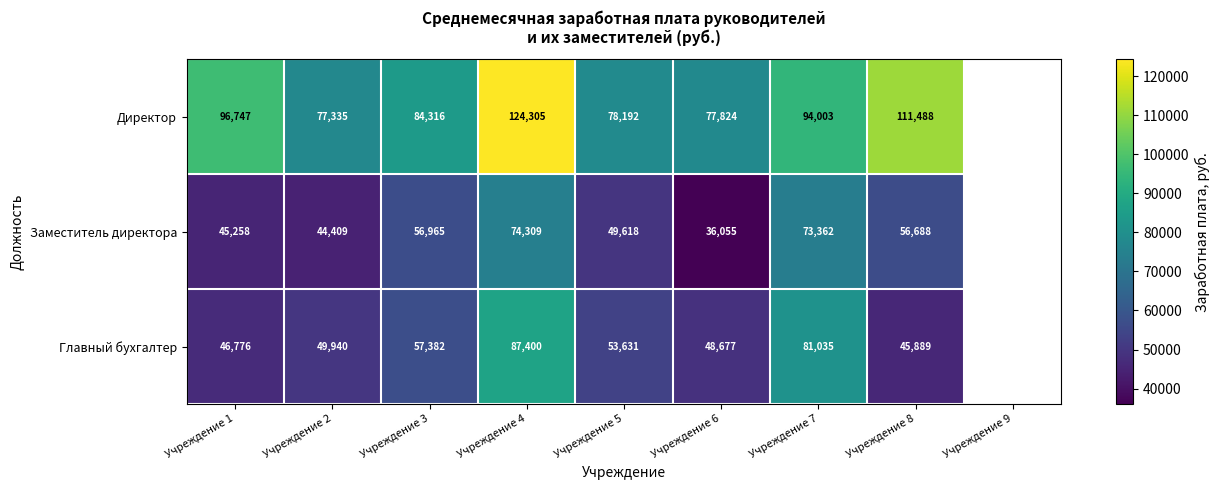

The Директор series shows 21212.3 at Учреждение 2. True or false?

False